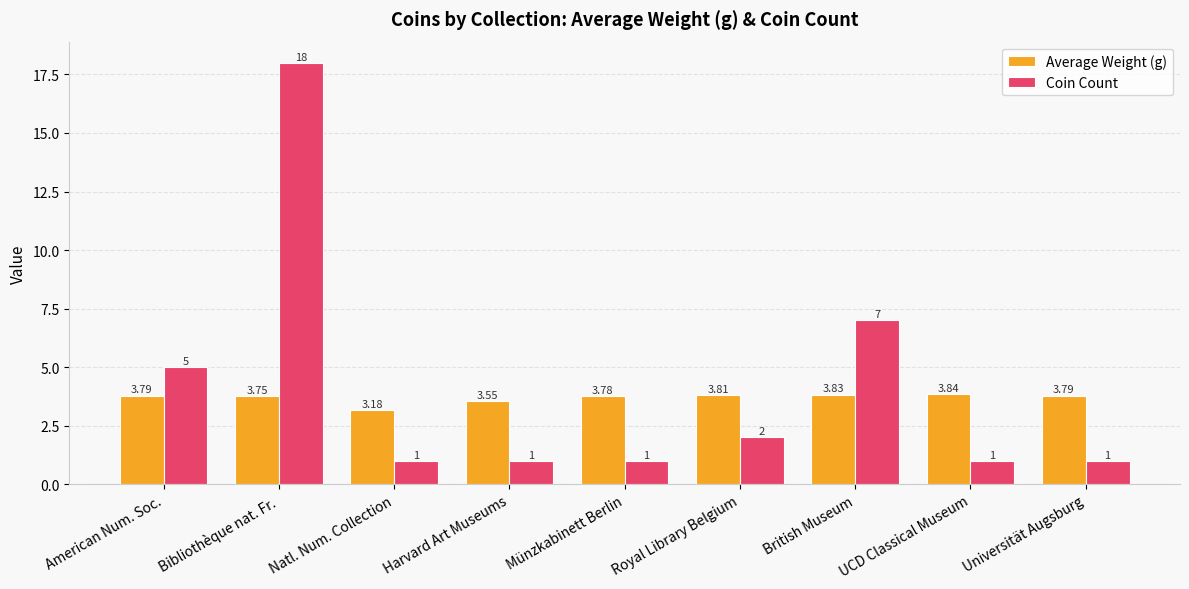

Where is Coin Count nearest to the value 9?

British Museum